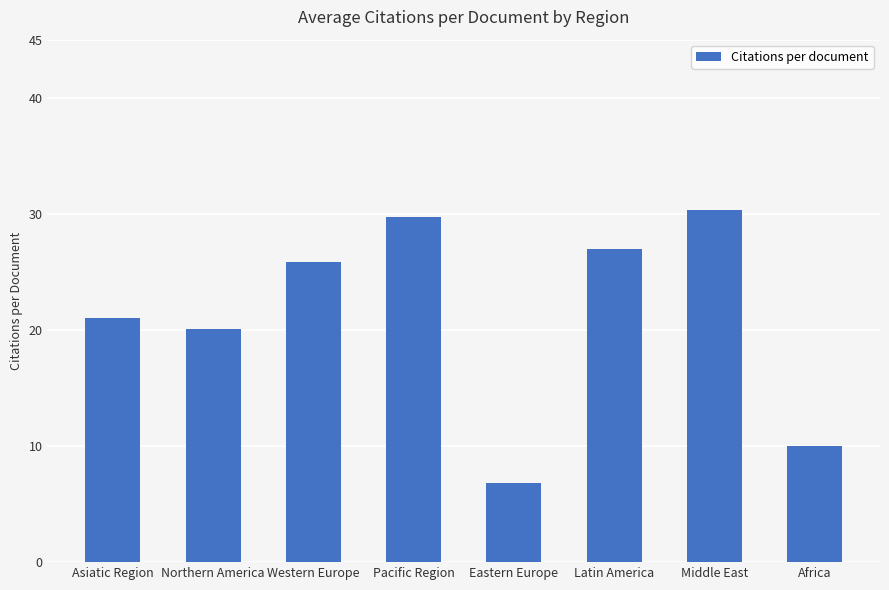

What is the maximum value shown in the chart?

30.3